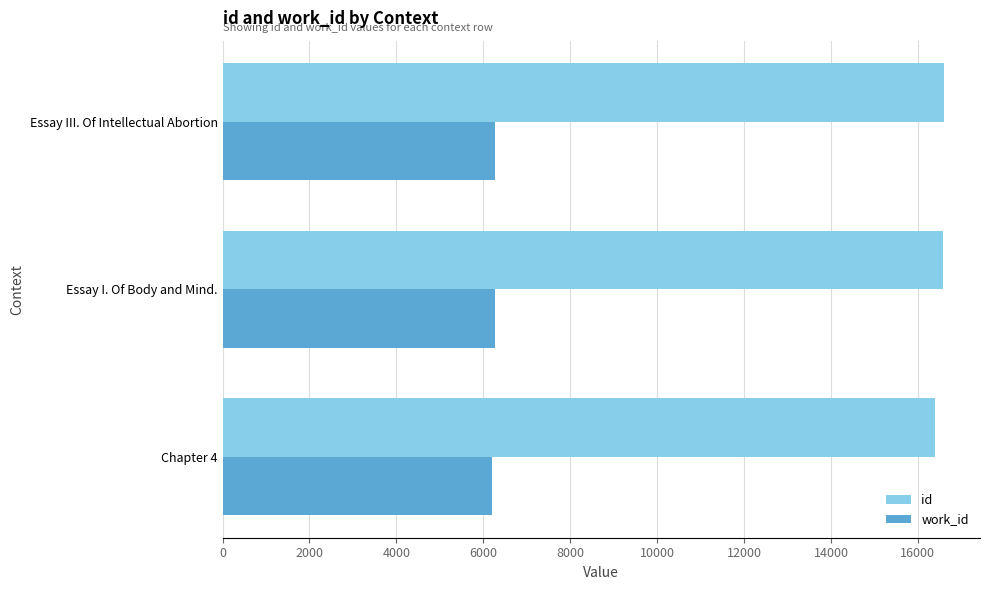

What is the spread (max minus min) of values at Chapter 4?

10202